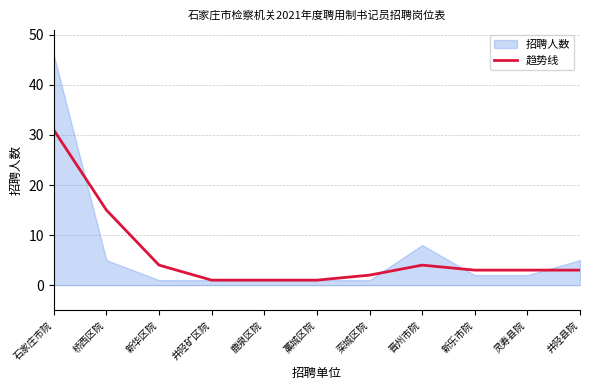

What is the average value?

6